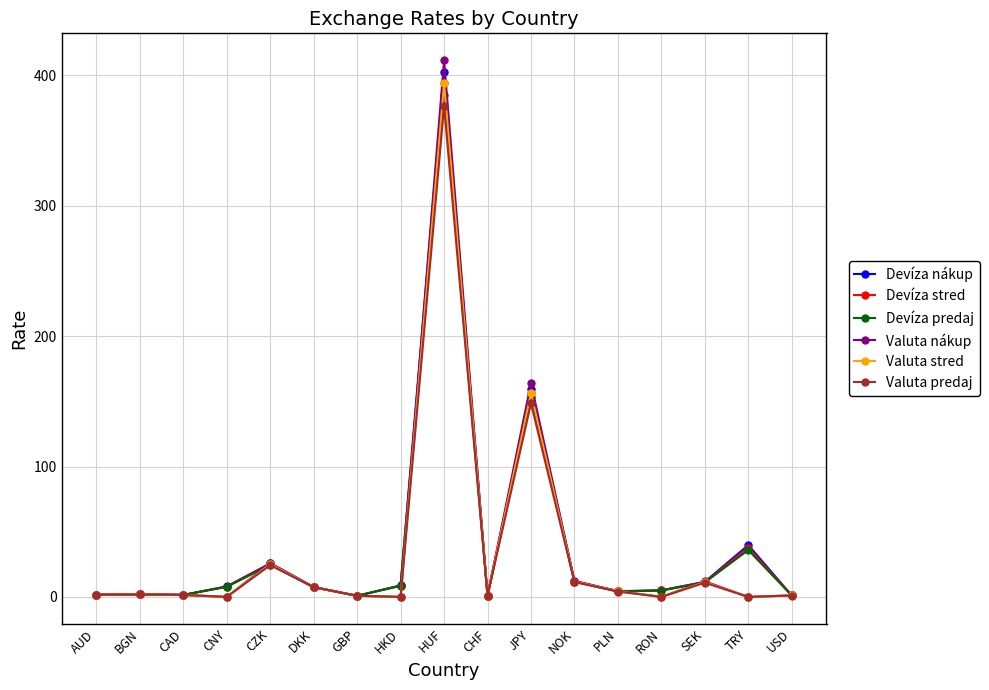

Rank the series by their average value, from lowest to highest.

Valuta predaj, Valuta stred, Valuta nákup, Devíza predaj, Devíza stred, Devíza nákup